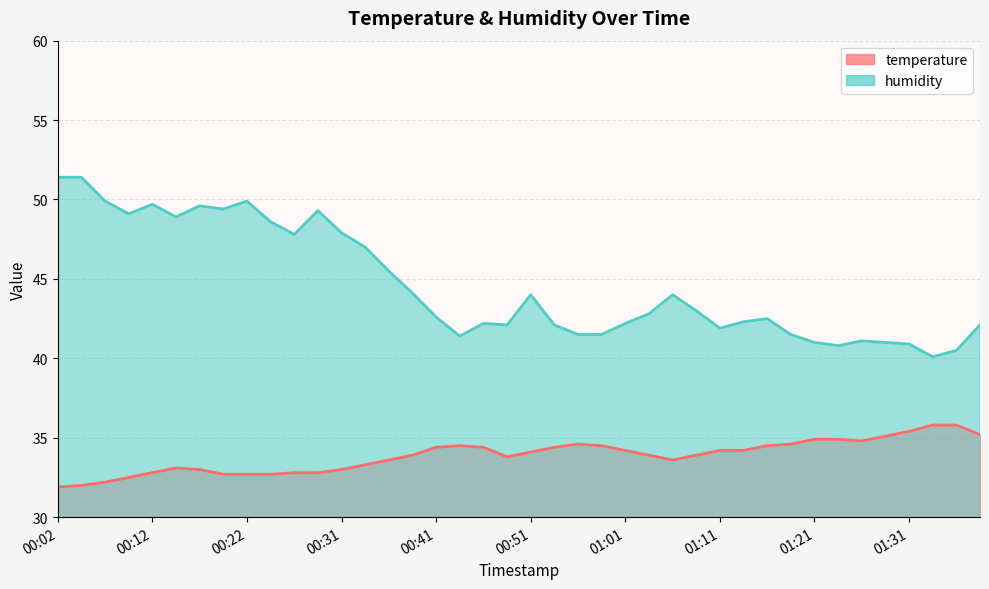

Reading left to right, list all the values displayed in this chart.

temperature: 31.9	32.0	32.2	32.5	32.8	33.1	33.0	32.7	32.7	32.7	32.8	32.8	33.0	33.3	33.6	33.9	34.4	34.5	34.4	33.8	34.1	34.4	34.6	34.5	34.2	33.9	33.6	33.9	34.2	34.2	34.5	34.6	34.9	34.9	34.8	35.1	35.4	35.8	35.8	35.2
humidity: 51.4	51.4	49.9	49.1	49.7	48.9	49.6	49.4	49.9	48.6	47.8	49.3	47.9	47.0	45.5	44.1	42.6	41.4	42.2	42.1	44.0	42.1	41.5	41.5	42.2	42.8	44.0	43.0	41.9	42.3	42.5	41.5	41.0	40.8	41.1	41.0	40.9	40.1	40.5	42.1